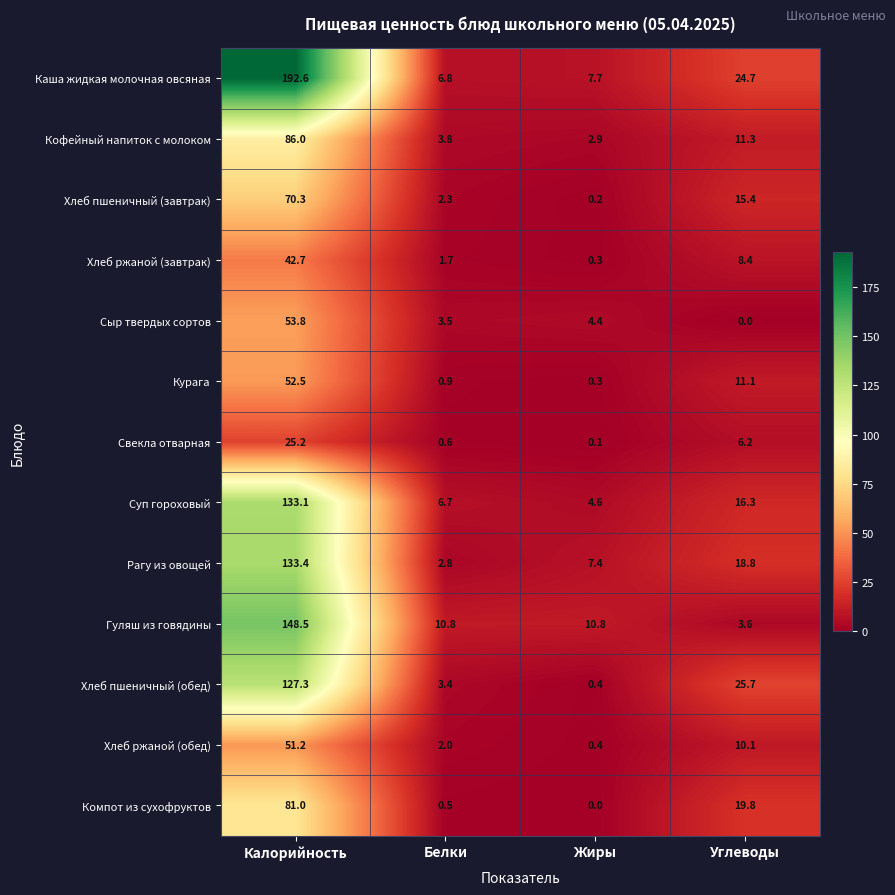

Rank the series by their maximum value, from highest to lowest.

Каша жидкая молочная овсяная, Гуляш из говядины, Рагу из овощей, Суп гороховый, Хлеб пшеничный (обед), Кофейный напиток с молоком, Компот из сухофруктов, Хлеб пшеничный (завтрак), Сыр твердых сортов, Курага, Хлеб ржаной (обед), Хлеб ржаной (завтрак), Свекла отварная